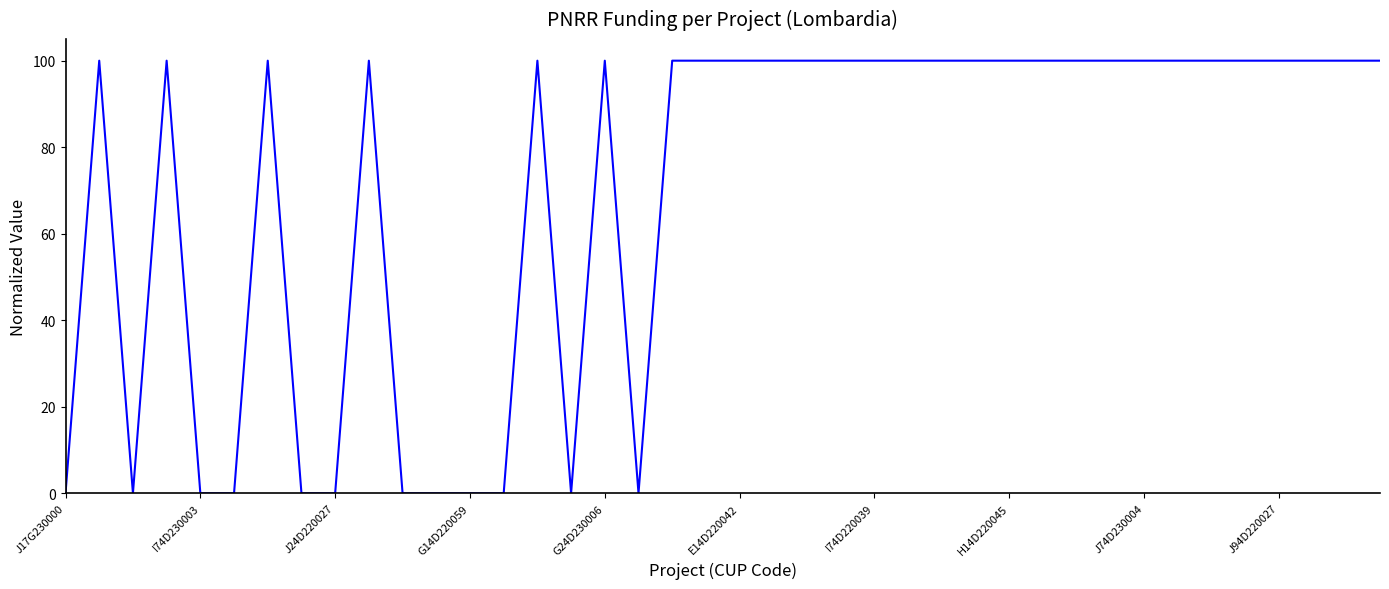

Is this an area chart (filled region under the line)?

No